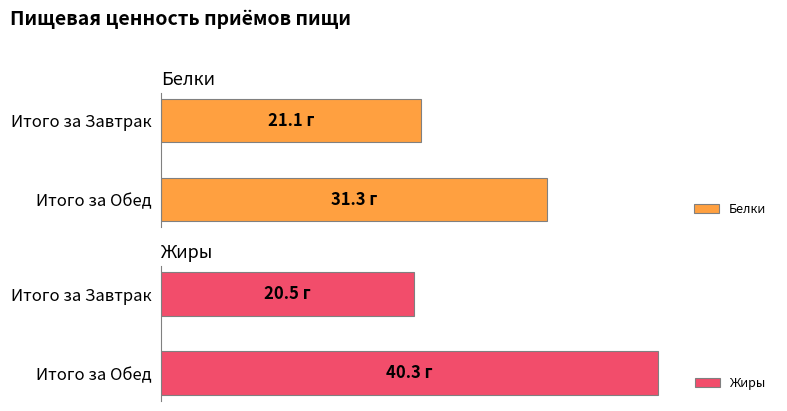

What is the difference between the Белки values at Итого за Обед and Итого за Завтрак?

10.2